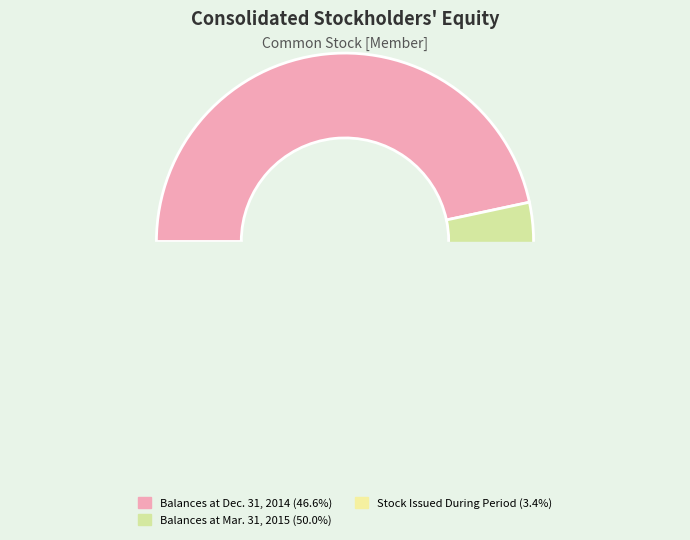

Is there a majority slice in this chart?

No